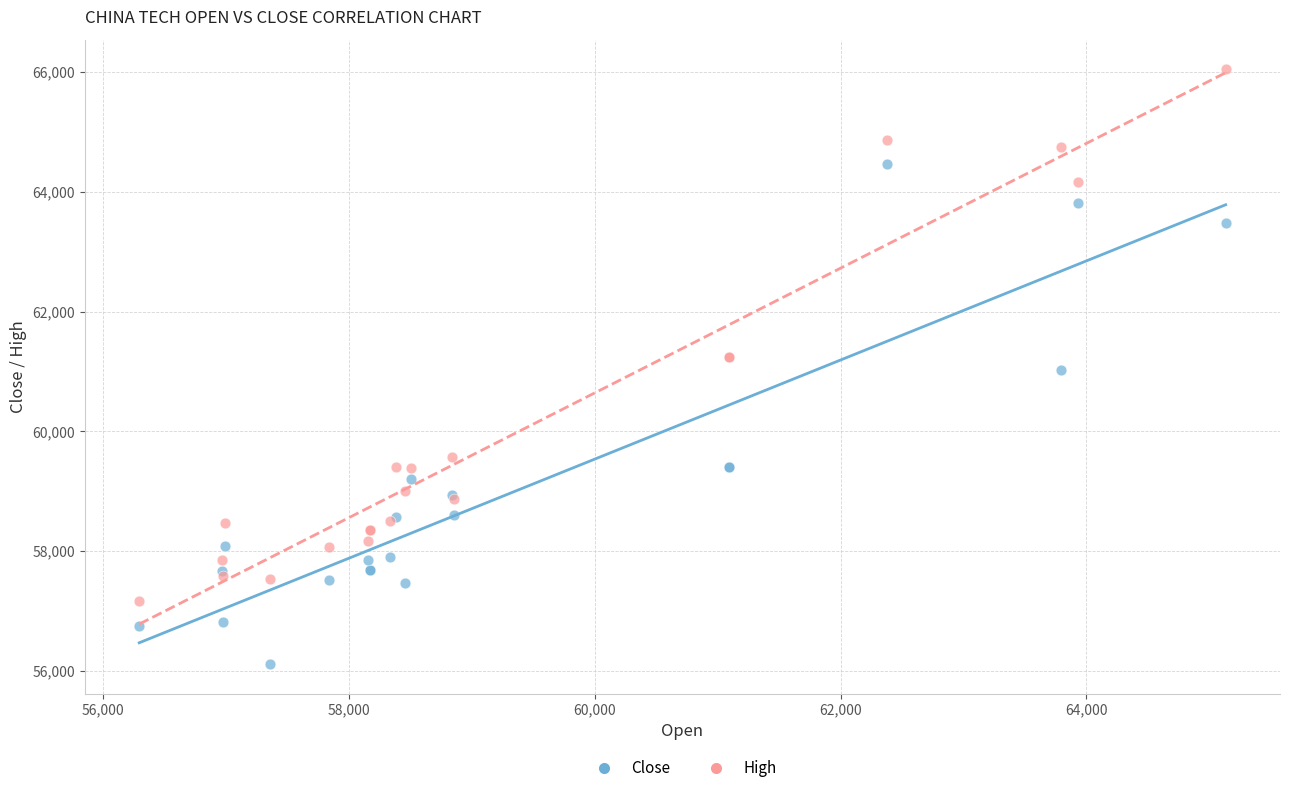

Which series contains the highest Y value?

High